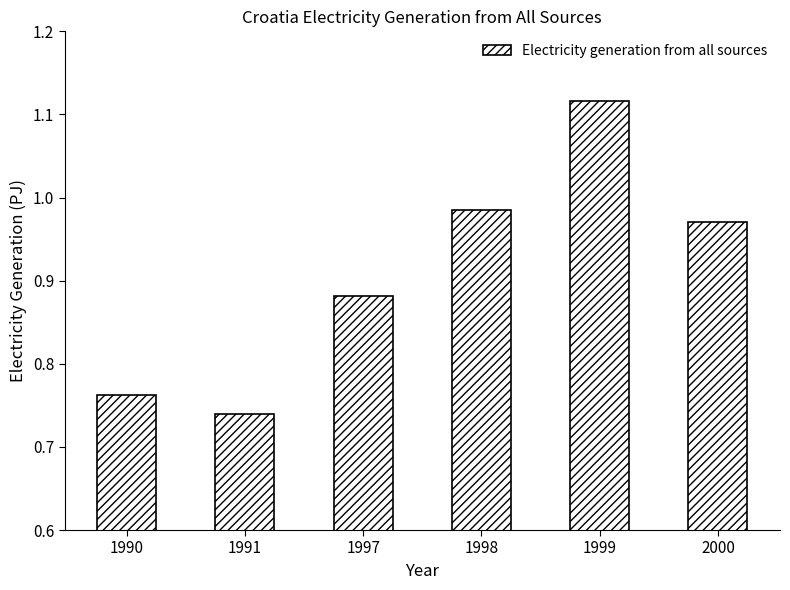

What is the difference between the maximum and second lowest values?

0.4